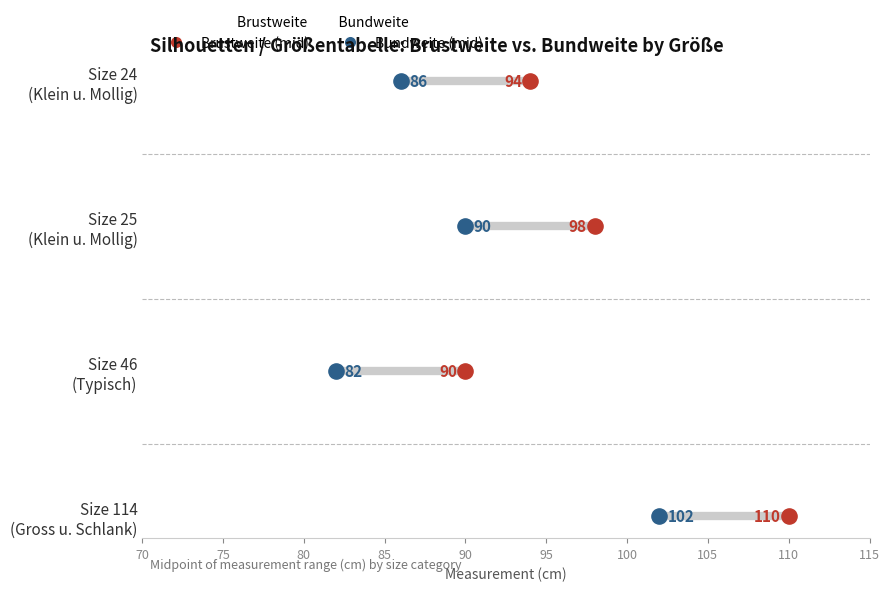

What are all the series names shown in the legend?

Brustweite (mid), Bundweite (mid)